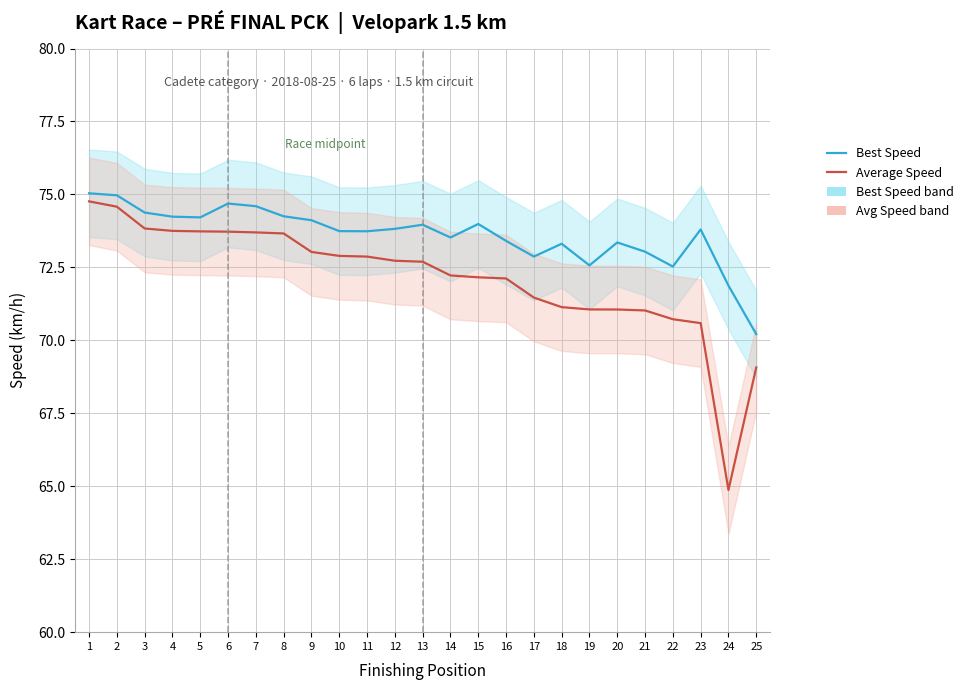

What is the minimum value shown in the chart?

64.9